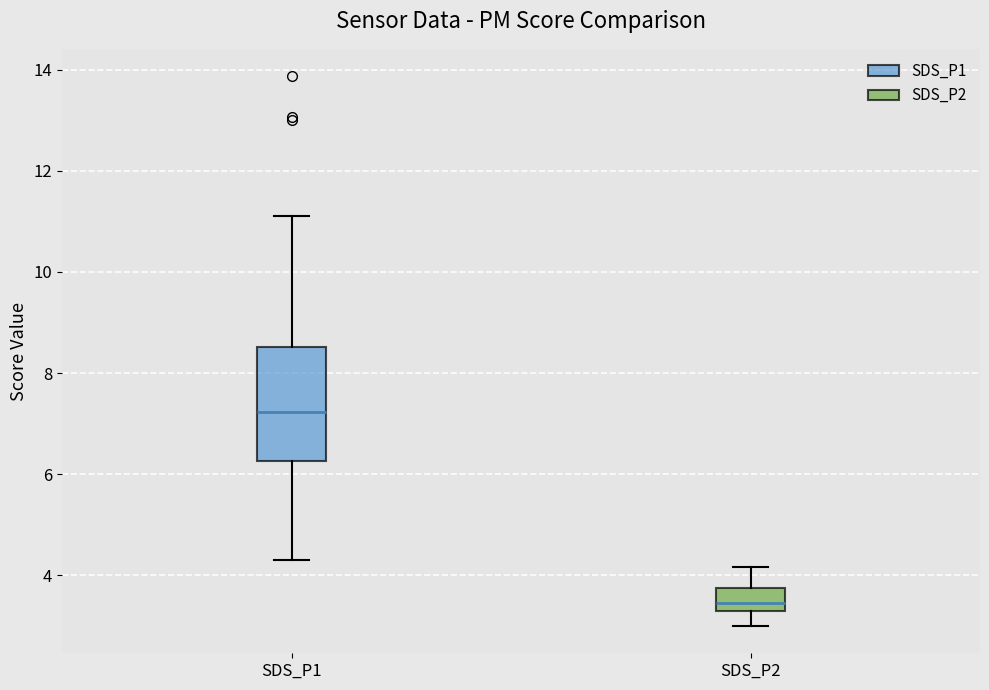

Which box is the tallest, from its lower edge to its upper edge?

SDS_P1